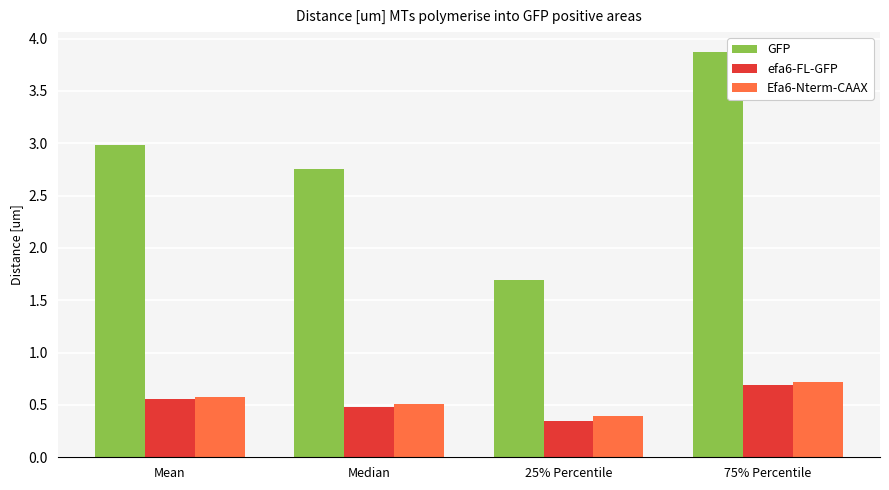

List the labels in order of efa6-FL-GFP value, smallest first.

25% Percentile, Median, Mean, 75% Percentile